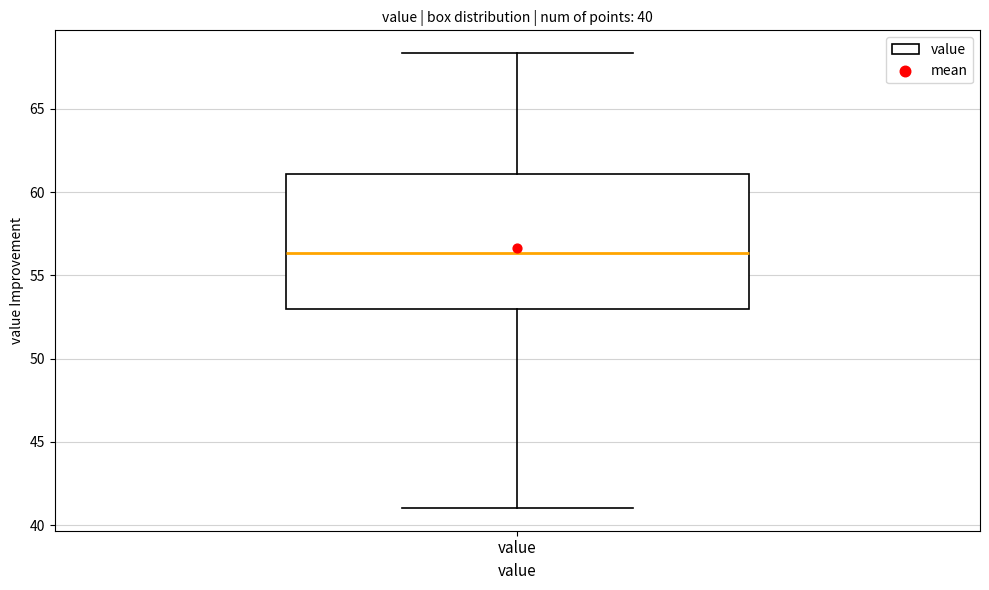

Read this box plot against the y-axis: the position of the median line, the range covered by the box, and the ends of both whiskers. The values are not printed on the chart, so give them approximately, as read against the axis.

median 56.5, box 53.0 to 61.0, whiskers 41.0 to 68.5